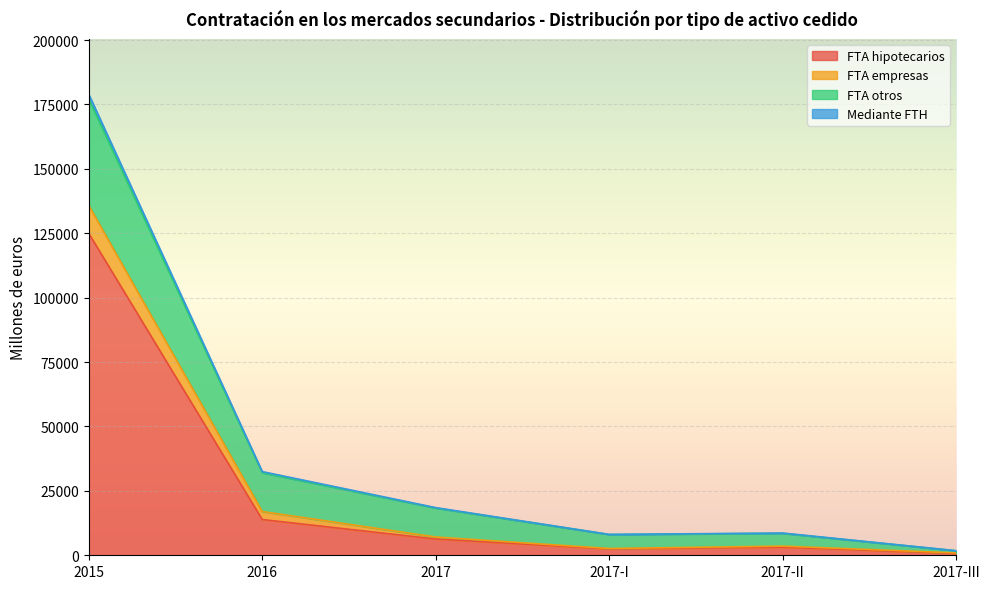

What is the average value of the FTA otros series?

40971.9